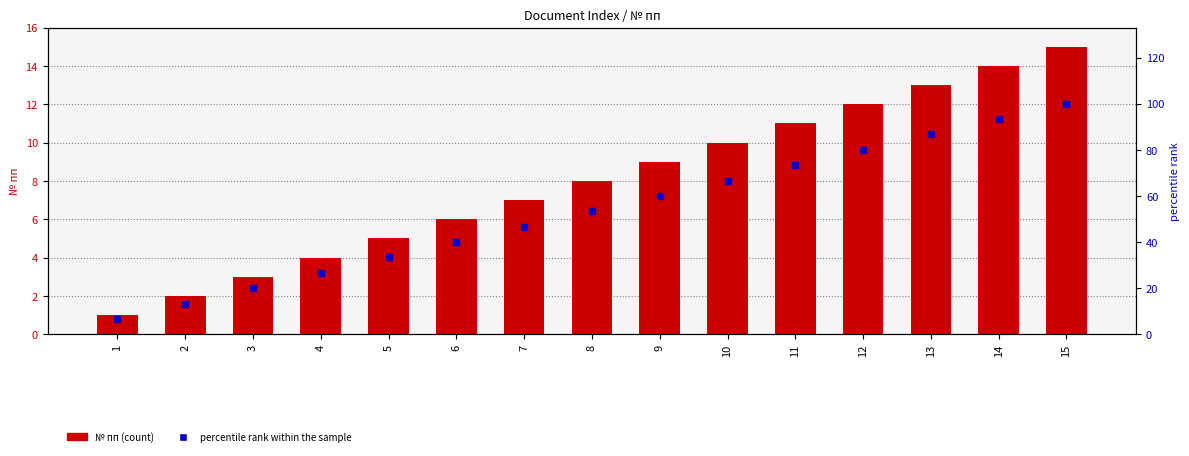

Which series has the widest spread of values?

percentile rank within the sample